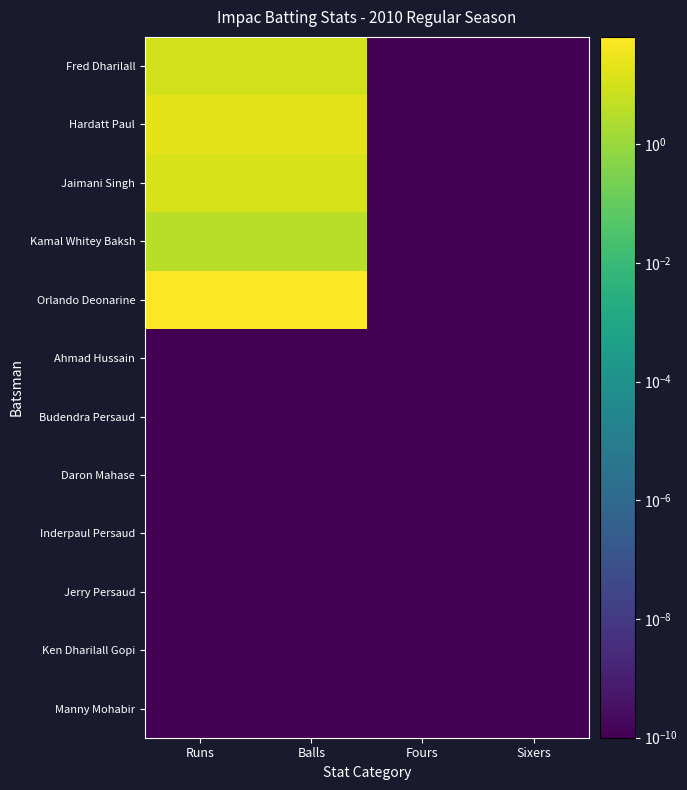

Reading left to right, list all the values displayed in this chart.

Fred Dharilall: Runs=10.0	Balls=10.0	Fours=0.0	Sixers=0.0
Hardatt Paul: Runs=20.0	Balls=20.0	Fours=0.0	Sixers=0.0
Jaimani Singh: Runs=12.0	Balls=12.0	Fours=0.0	Sixers=0.0
Kamal Whitey Baksh: Runs=4.0	Balls=4.0	Fours=0.0	Sixers=0.0
Orlando Deonarine: Runs=64.0	Balls=64.0	Fours=0.0	Sixers=0.0
Ahmad Hussain: Runs=0.0	Balls=0.0	Fours=0.0	Sixers=0.0
Budendra Persaud: Runs=0.0	Balls=0.0	Fours=0.0	Sixers=0.0
Daron Mahase: Runs=0.0	Balls=0.0	Fours=0.0	Sixers=0.0
Inderpaul Persaud: Runs=0.0	Balls=0.0	Fours=0.0	Sixers=0.0
Jerry Persaud: Runs=0.0	Balls=0.0	Fours=0.0	Sixers=0.0
Ken Dharilall Gopi: Runs=0.0	Balls=0.0	Fours=0.0	Sixers=0.0
Manny Mohabir: Runs=0.0	Balls=0.0	Fours=0.0	Sixers=0.0